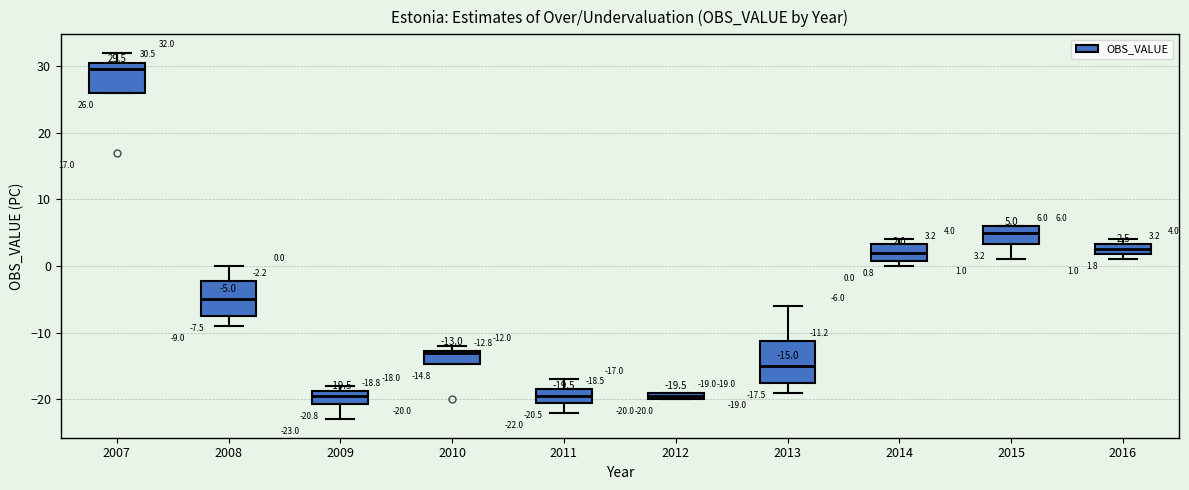

Which box is the tallest, from its lower edge to its upper edge?

2013